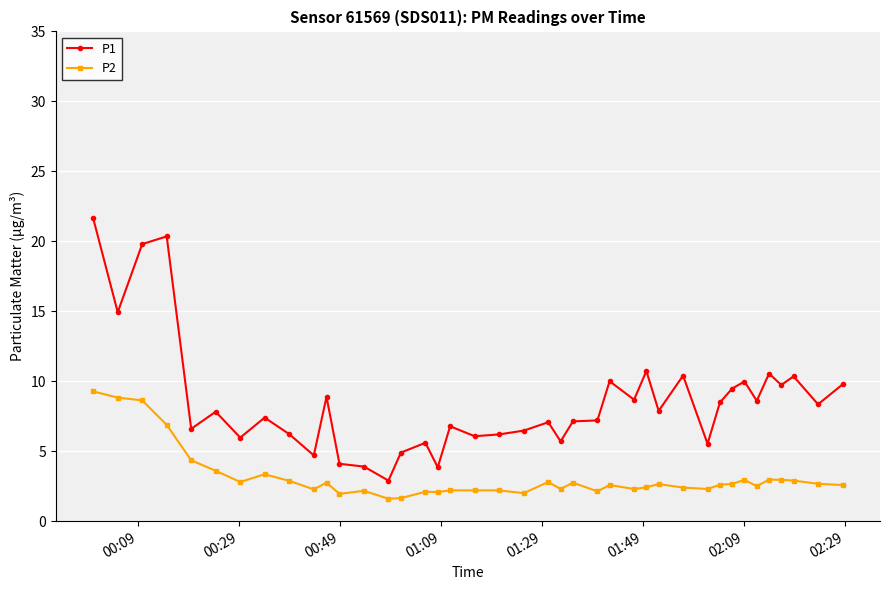

Rank the series by their maximum value, from lowest to highest.

P2, P1